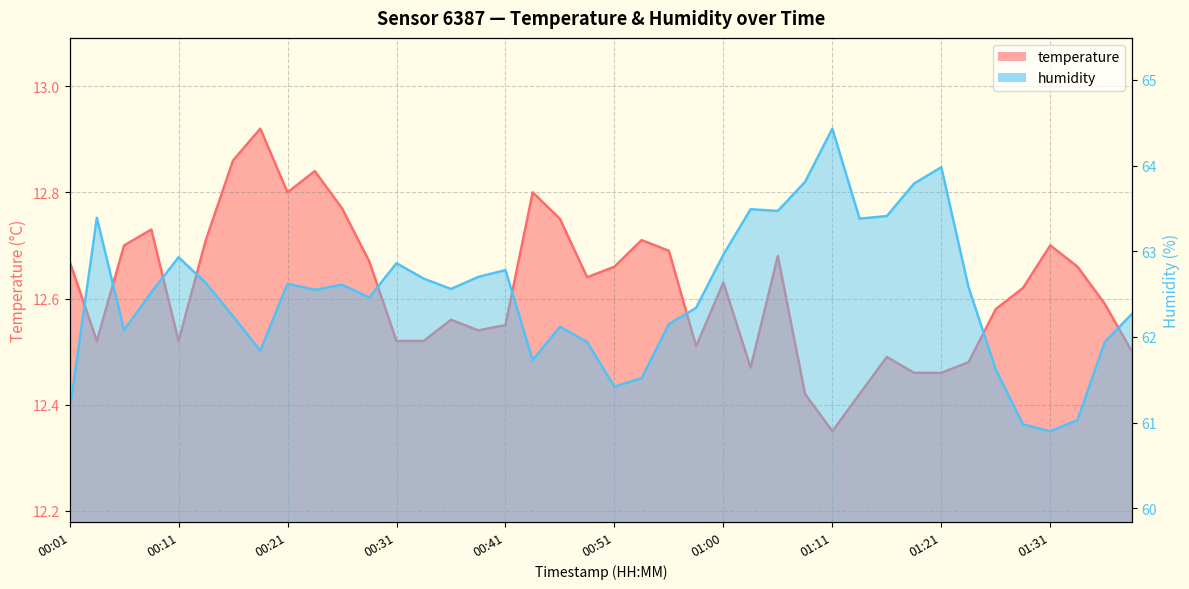

How many lines are shown in the chart?

2